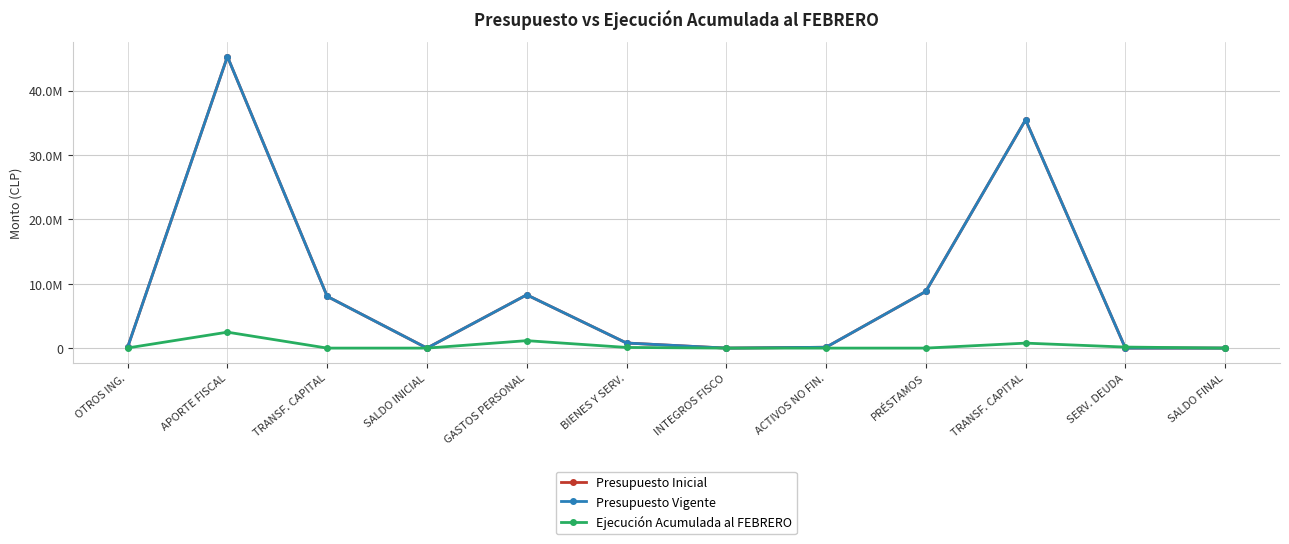

Which series has the widest spread of values?

Presupuesto Inicial